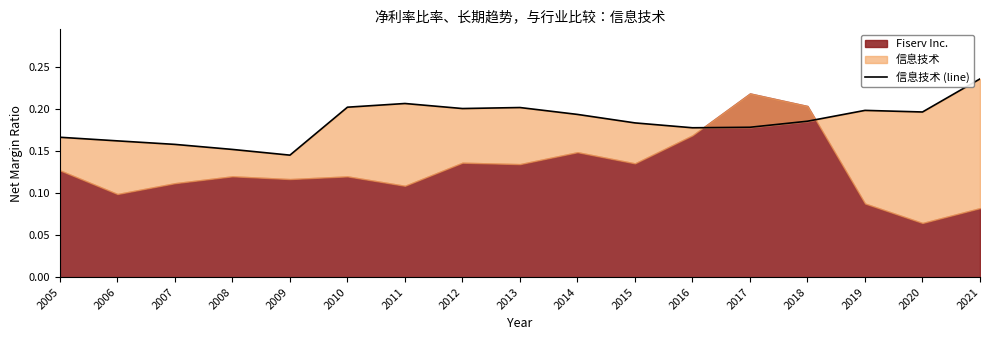

At which label is the value closest to 0?

2009